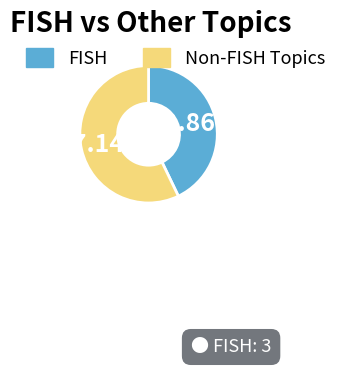

To the nearest percent, what is the difference between the largest and smallest slice percentages?

14%